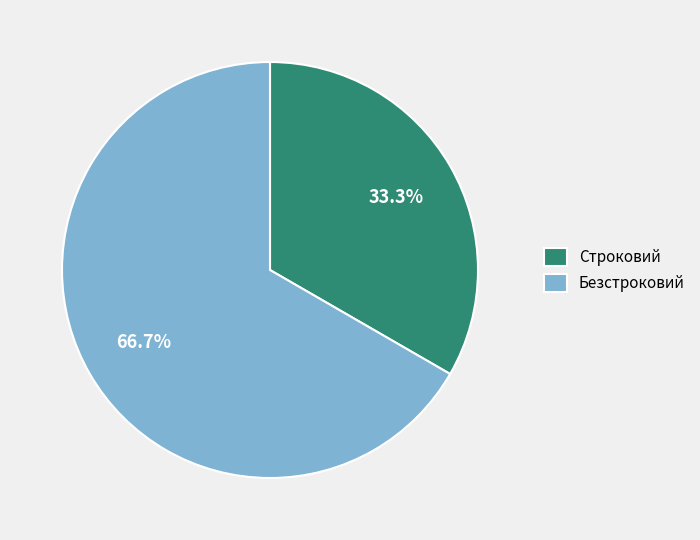

How much of the chart is everything except Безстроковий?

33.3%